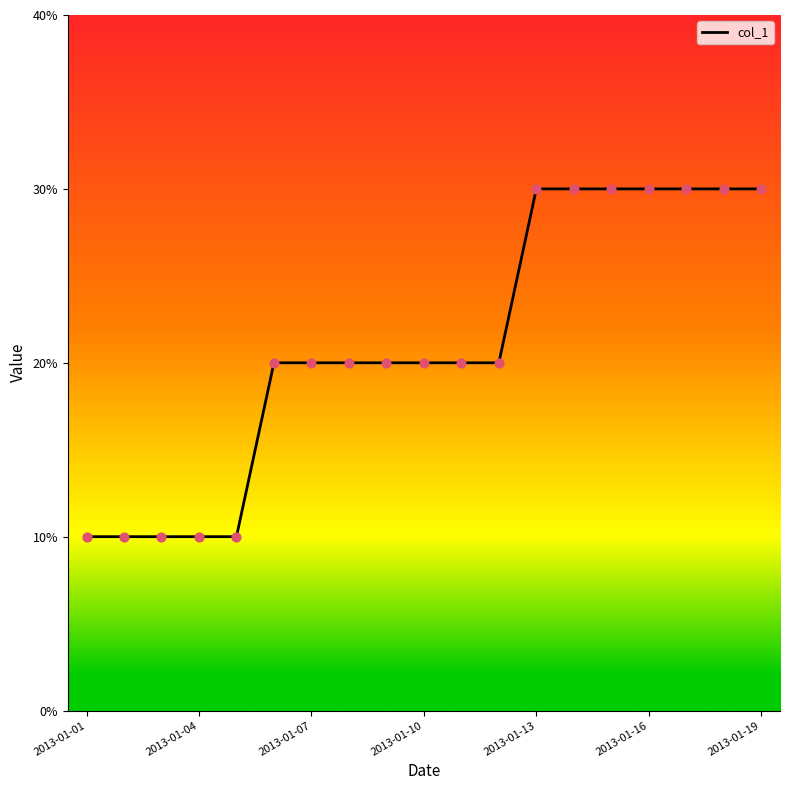

Does the chart have visible grid lines?

No